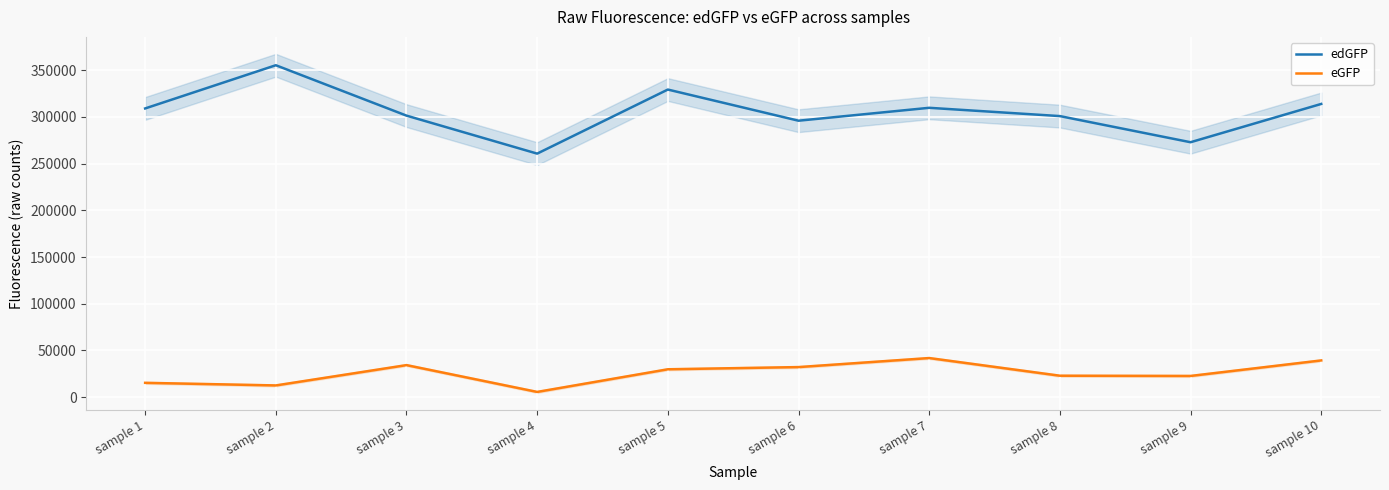

Which label corresponds to the largest value in the chart?

sample 2